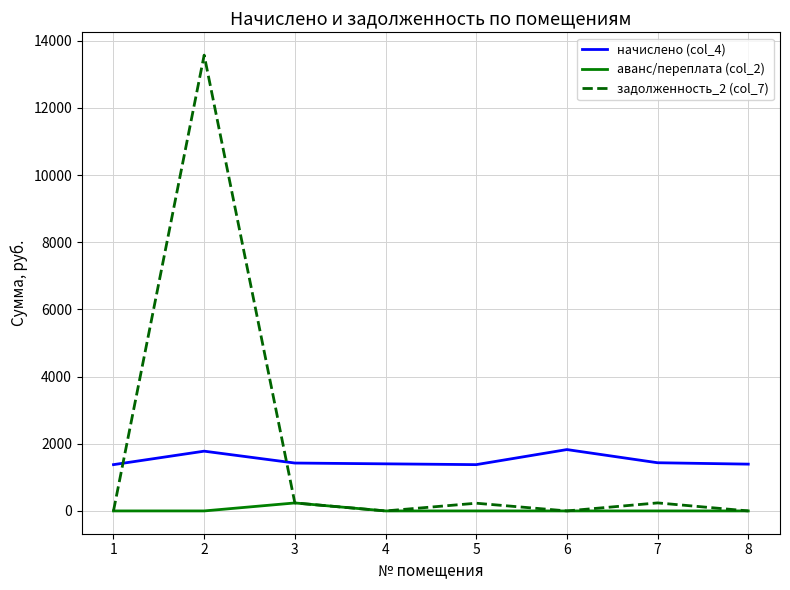

Rank the series by their average value, from highest to lowest.

задолженность_2 (col_7), начислено (col_4), аванс/переплата (col_2)